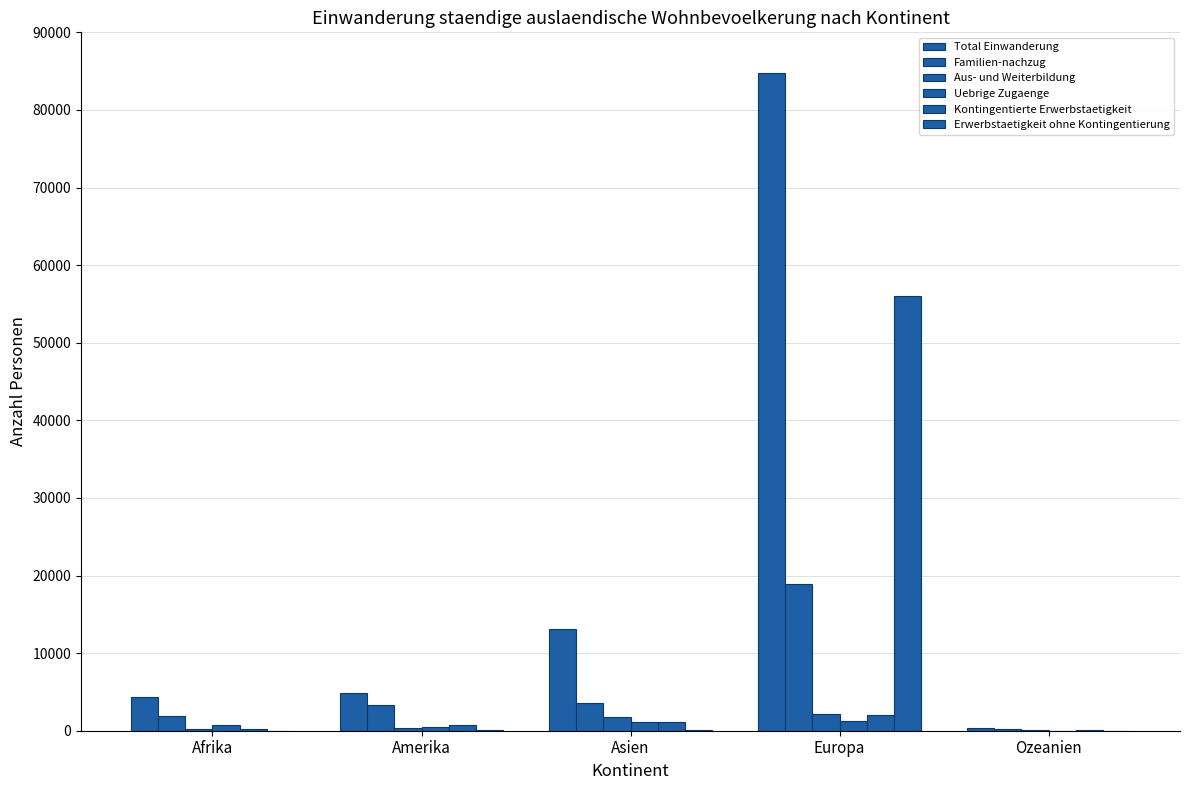

Are the bars grouped side by side (vs. stacked)?

Yes